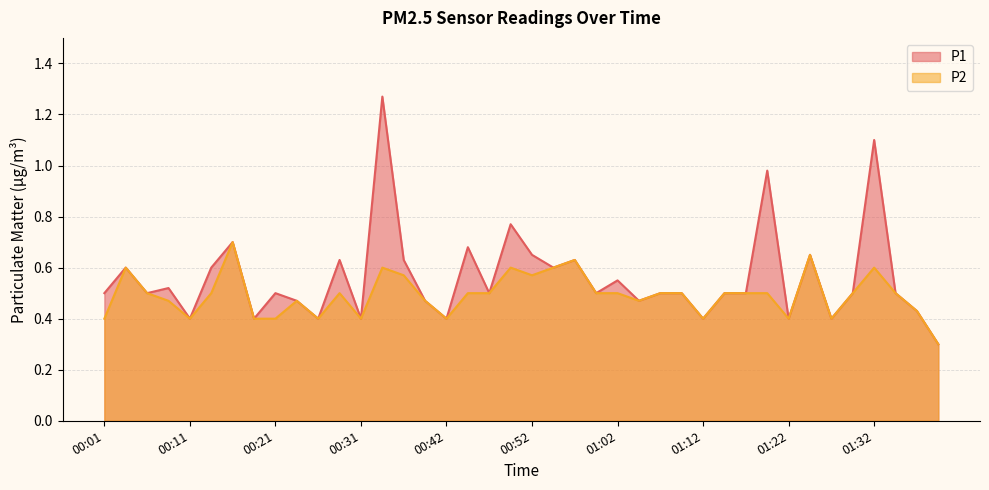

Count the number of data series in this chart.

2